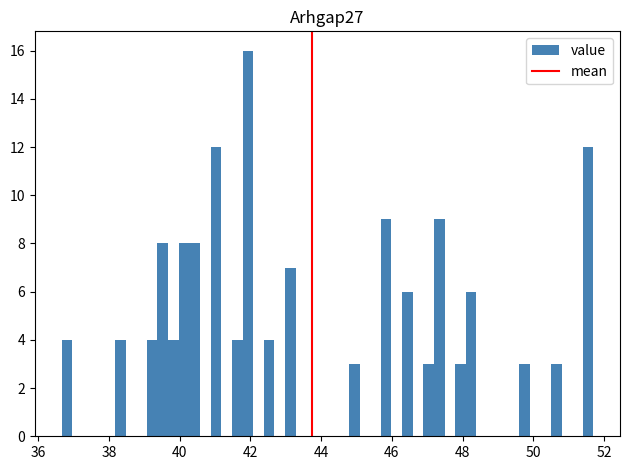

Read against the x-axis, roughly where is the centre of the tallest bar?

42.0